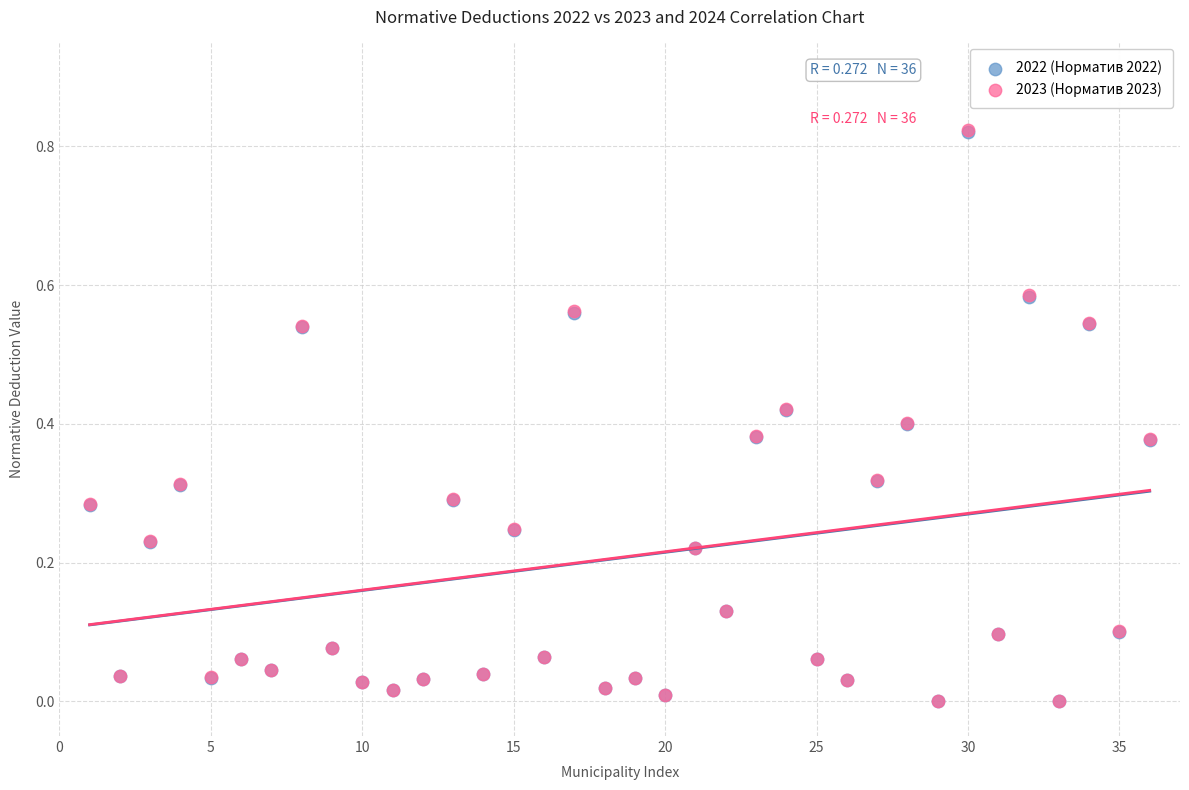

What are all the series names shown in the legend?

2022 (Норматив 2022), 2023 (Норматив 2023)